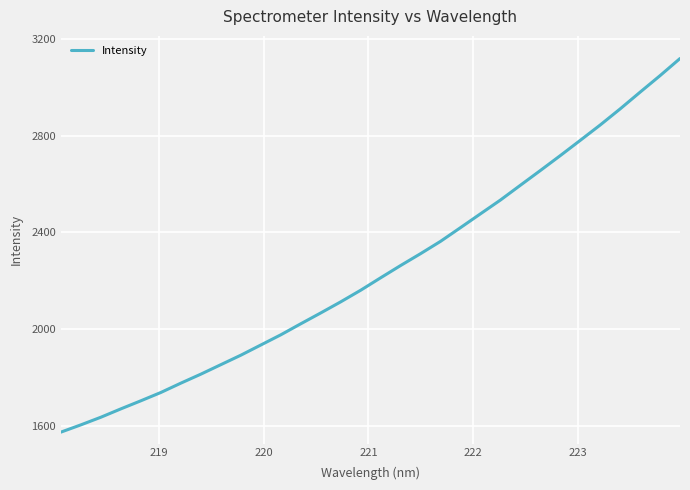

How many lines are shown in the chart?

1